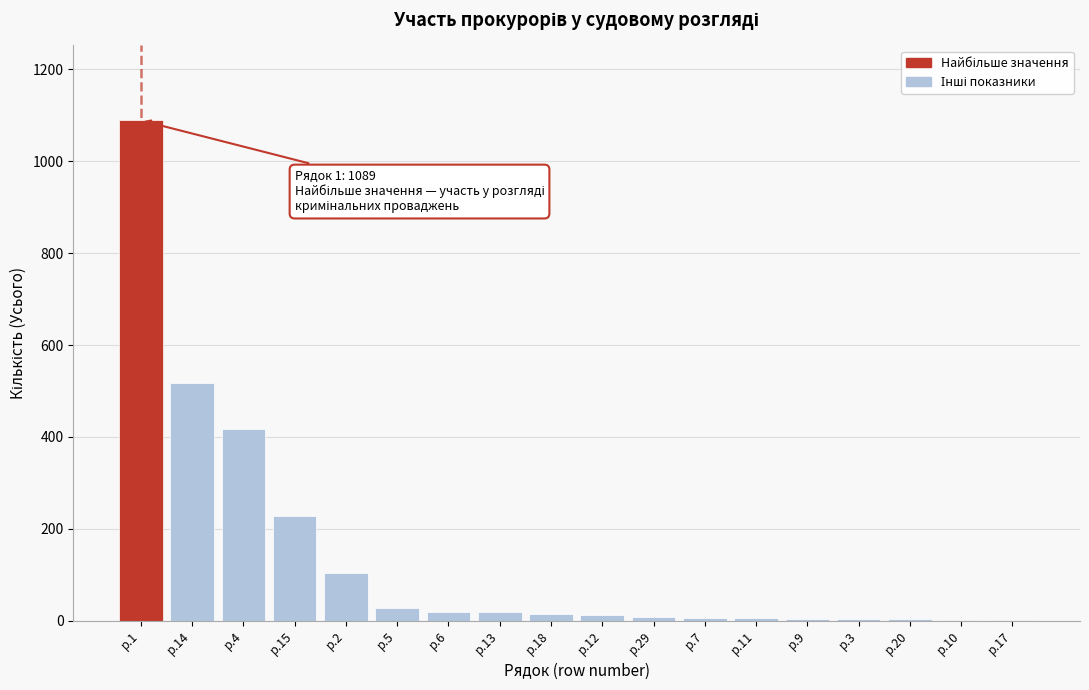

Is it true that the value at р.4 is 417?

True